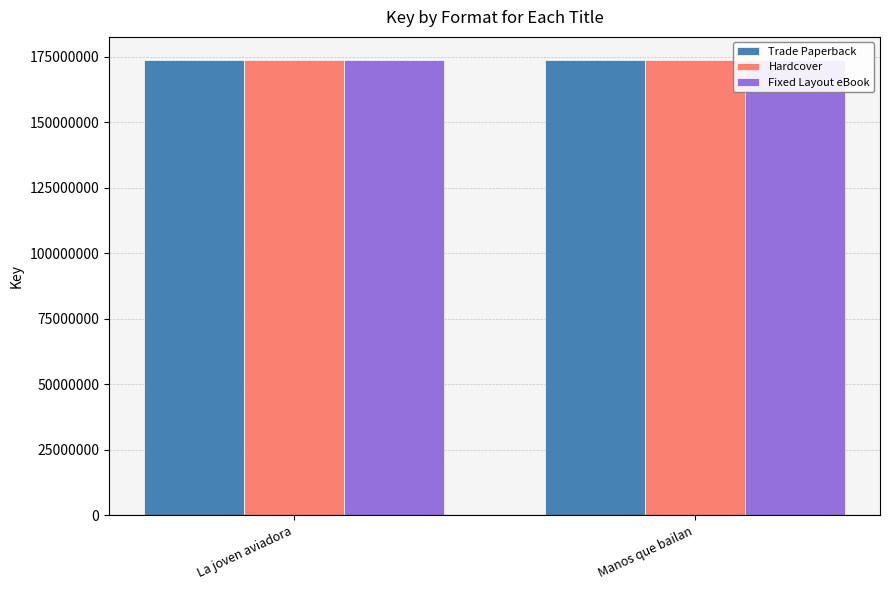

What is the label of the 1st bar from the left?

La joven aviadora